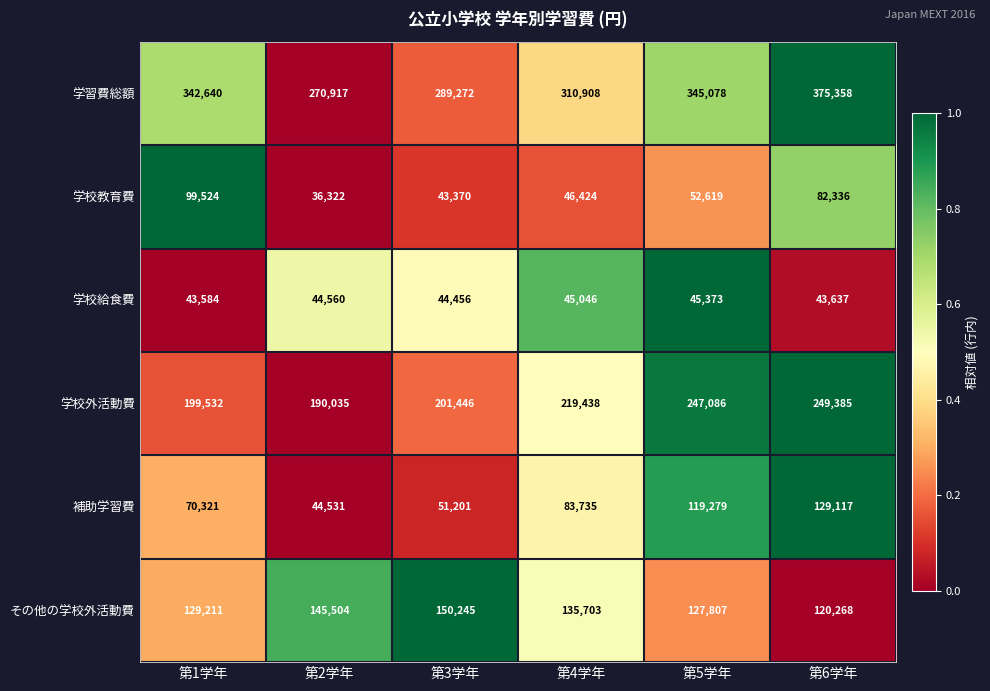

What is the total value across all series at 第6学年?

1000101